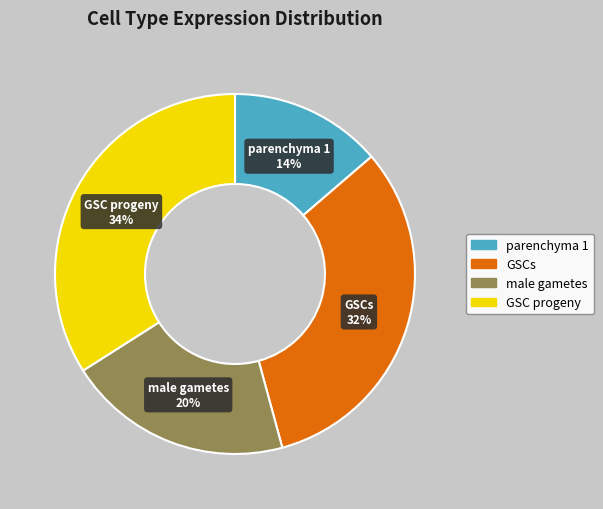

Does any single category account for the majority?

No